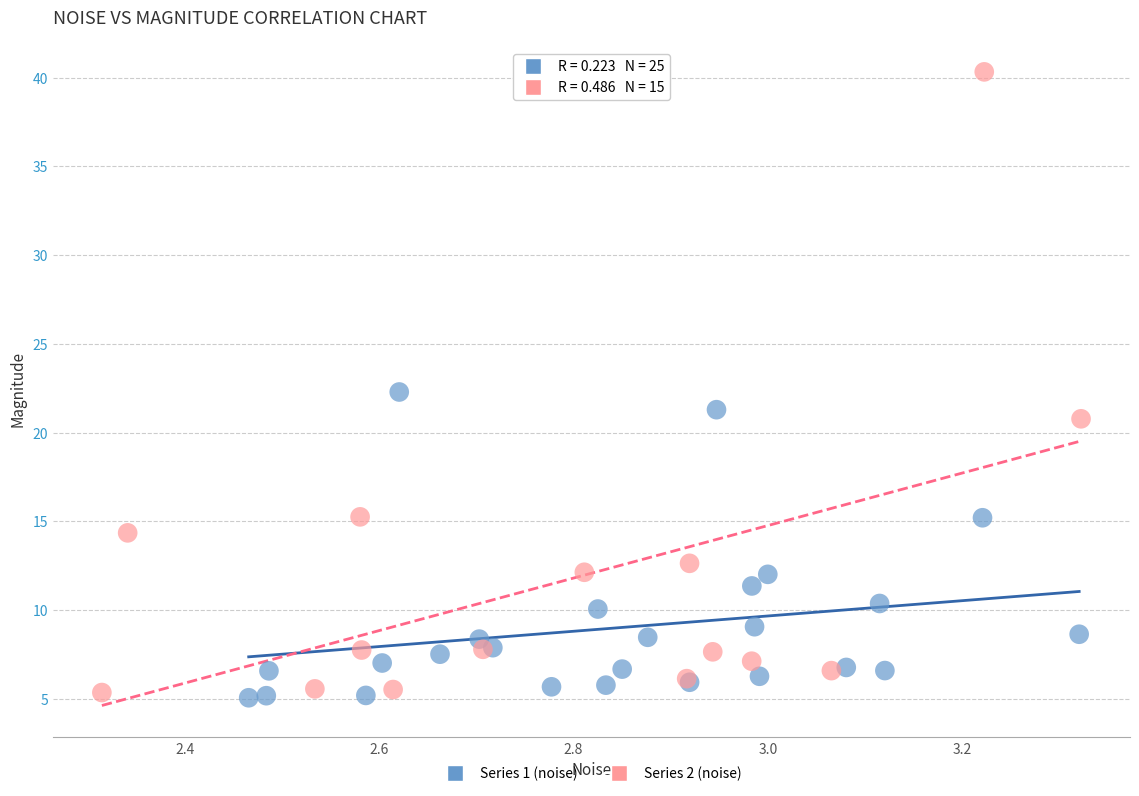

Which series contains the highest Y value?

Series 2 (noise)